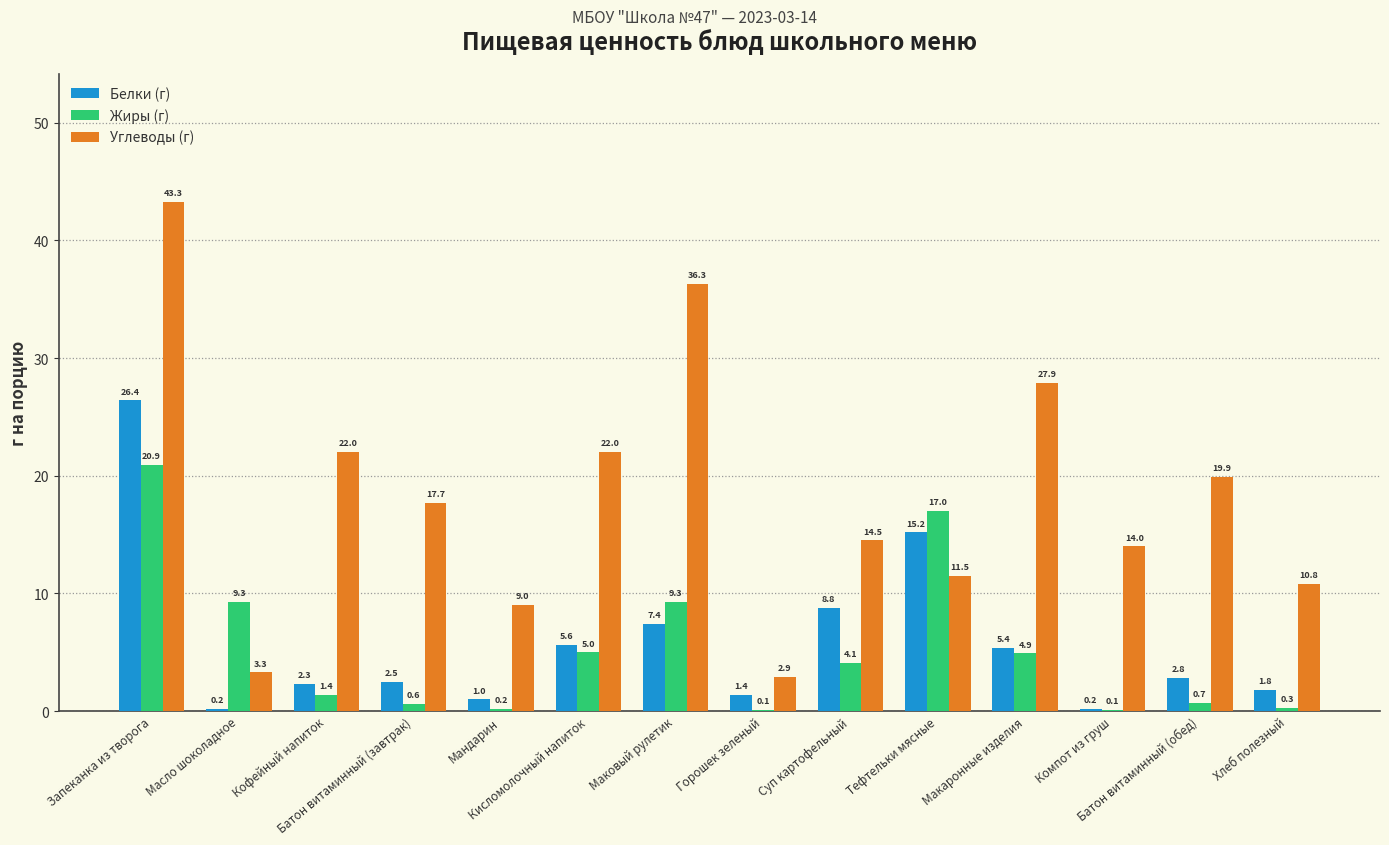

Which series has the largest total across all categories?

Углеводы (г)